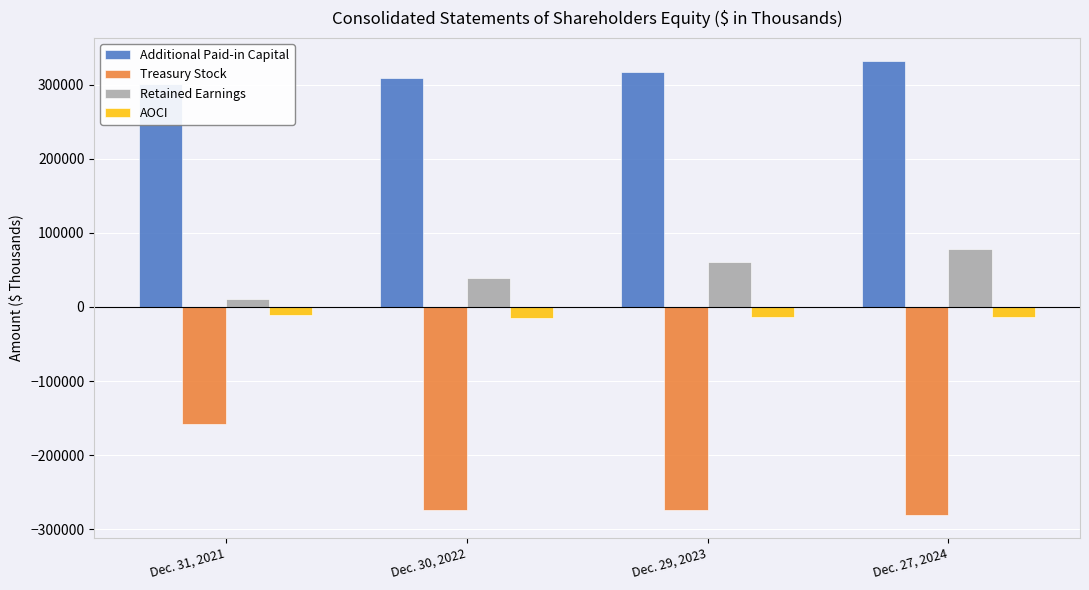

What position from the right is Dec. 27, 2024?

1